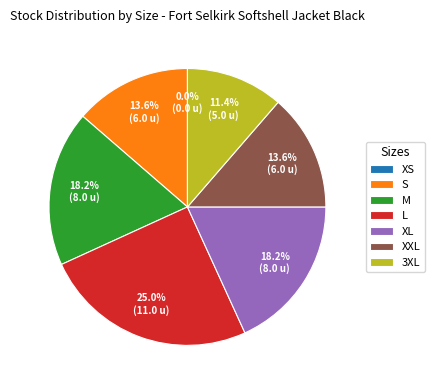

Between S and XL, which is larger?

XL